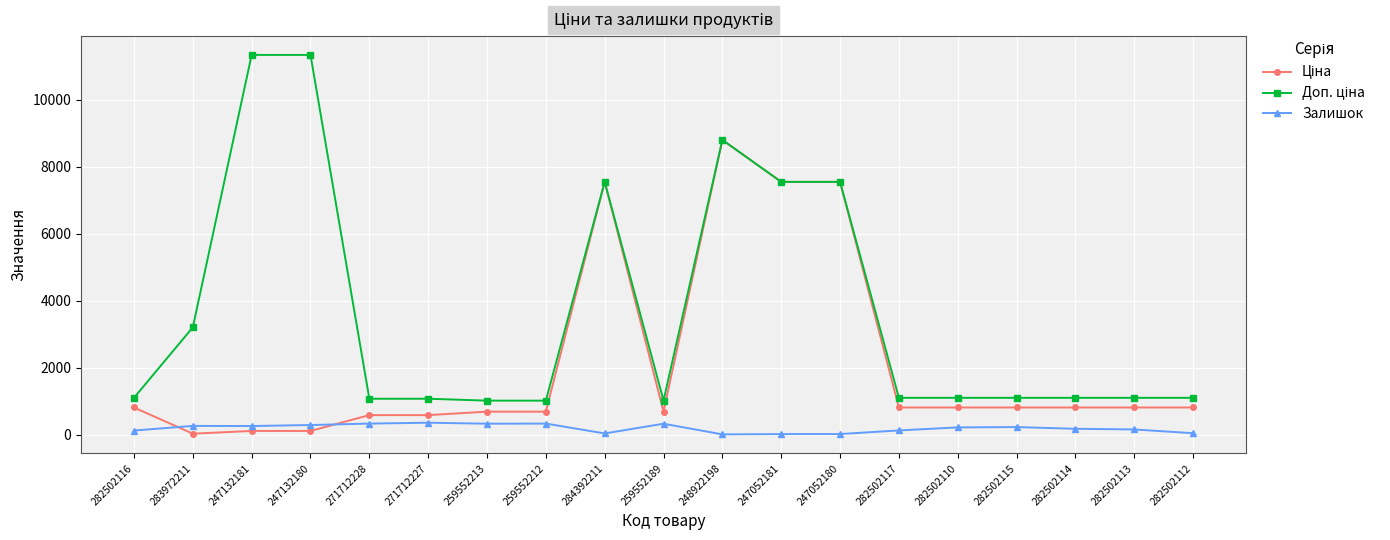

What is the minimum value shown in the chart?

11.0